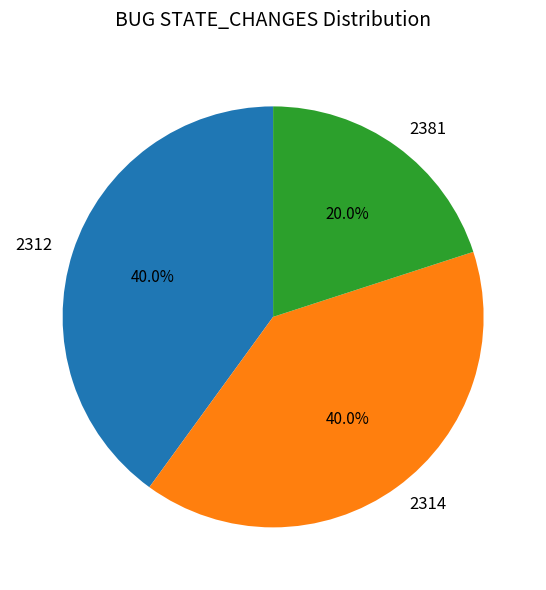

Which category has the smallest portion of the pie?

2381